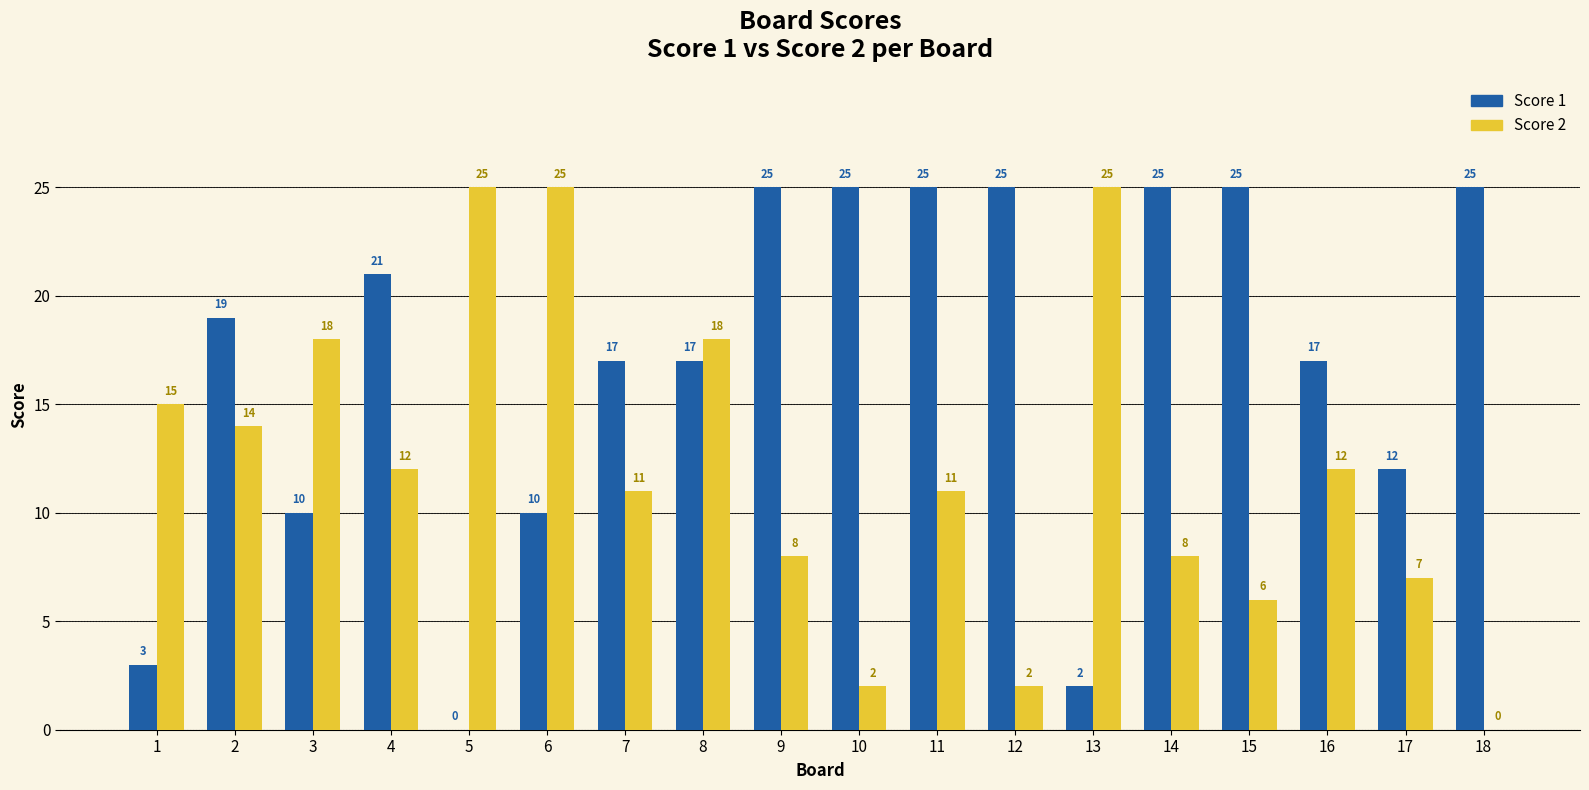

How many distinct data groups are displayed?

2